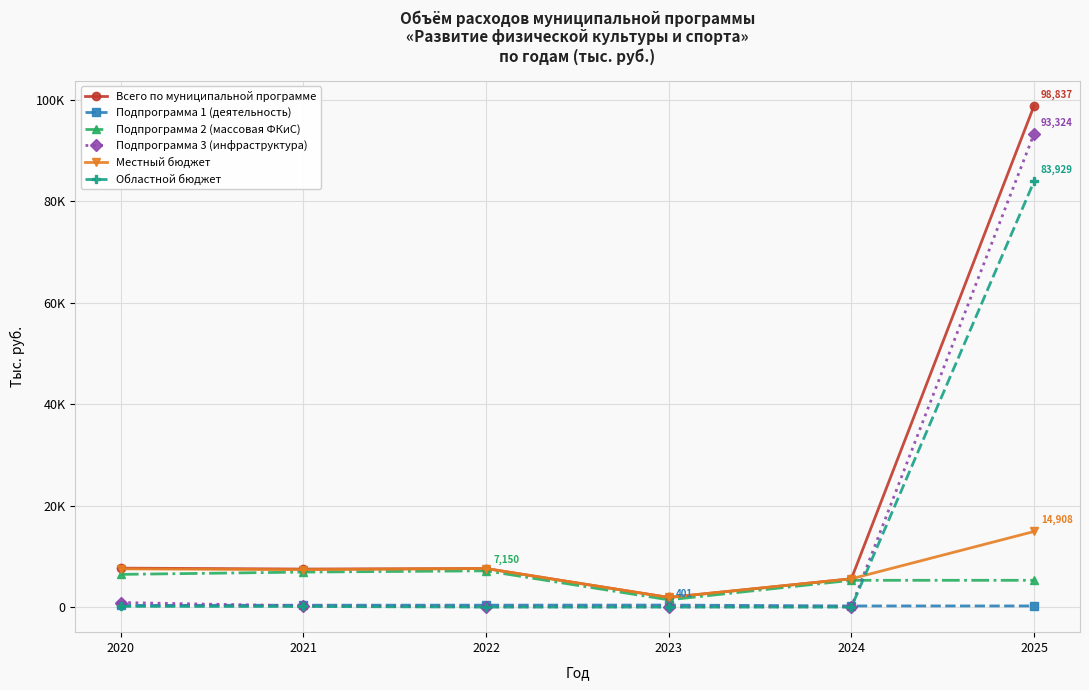

Is this an area chart (filled region under the line)?

No